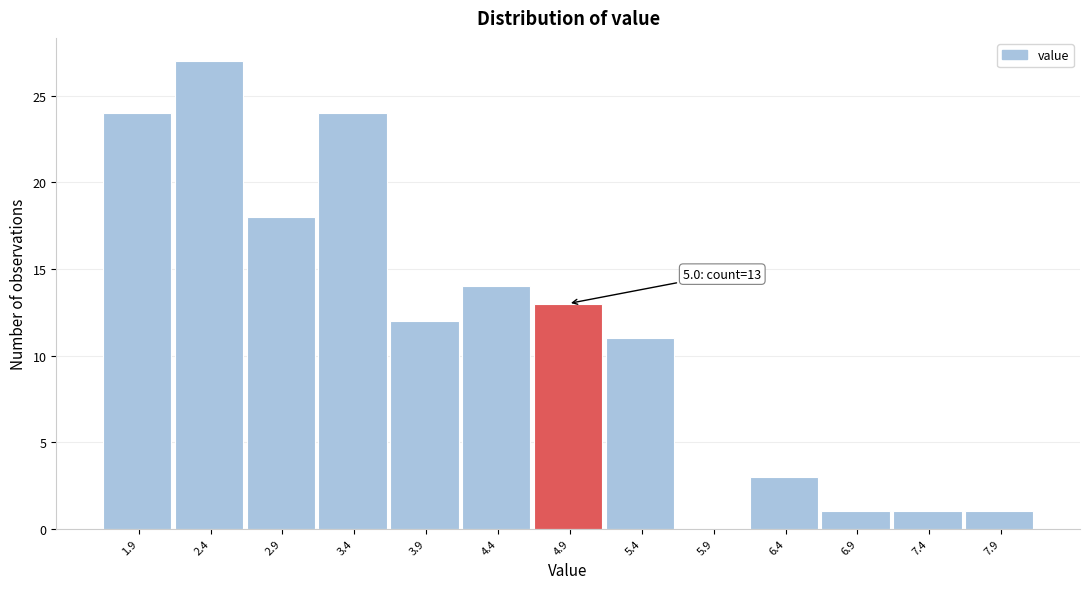

Reading left to right, list all the values displayed in this chart.

1.9=24	2.4=27	2.9=18	3.4=24	3.9=12	4.4=14	4.9=13	5.4=11	5.9=0	6.4=3	6.9=1	7.4=1	7.9=1